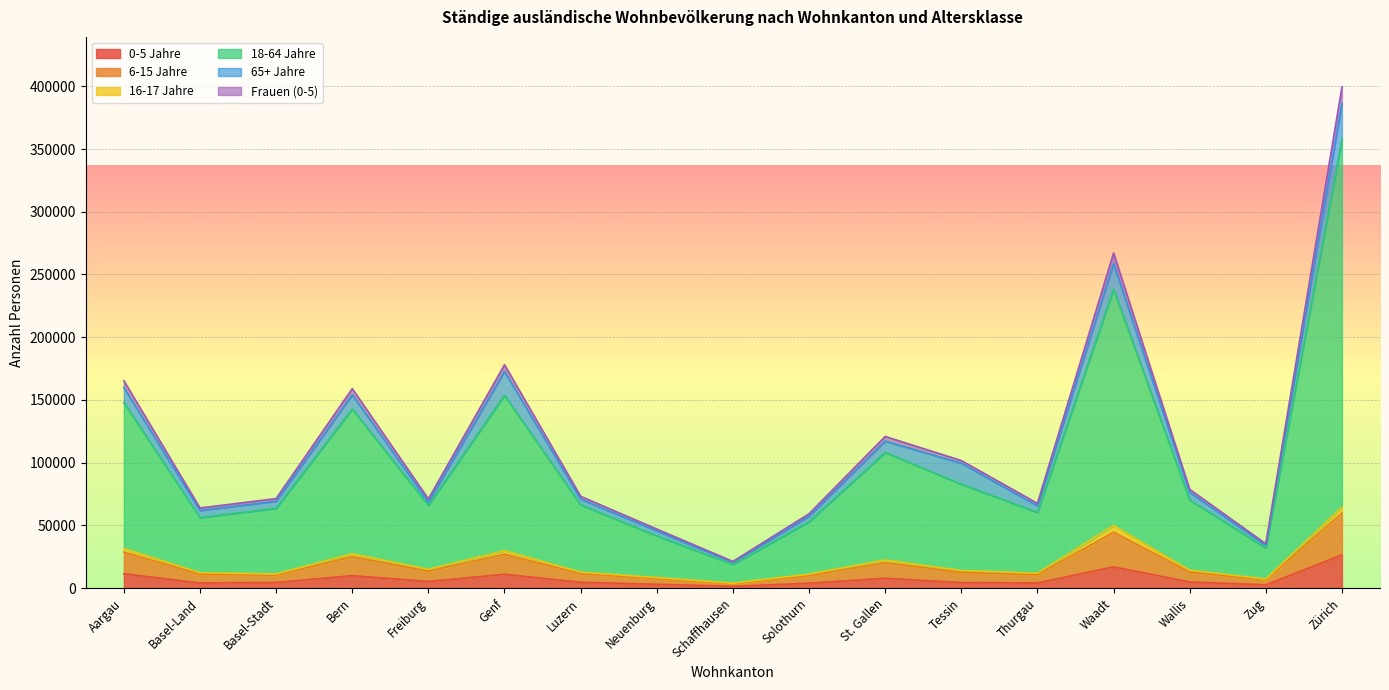

At which label does 0-5 Jahre reach its peak?

Zürich